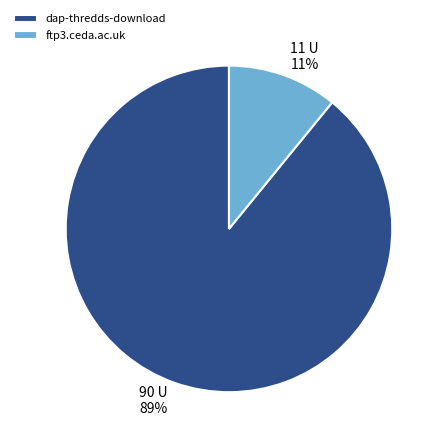

Combined, do dap-thredds-download and ftp3.ceda.ac.uk account for over 50%?

Yes